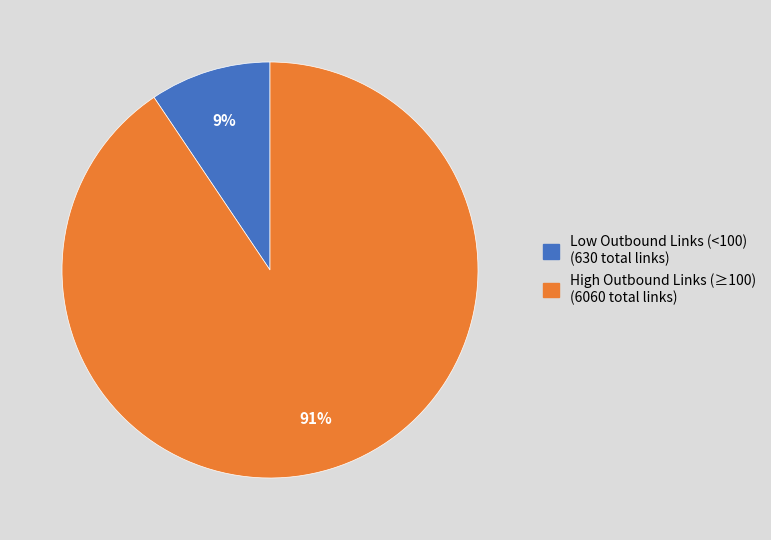

Does any single category account for the majority?

Yes